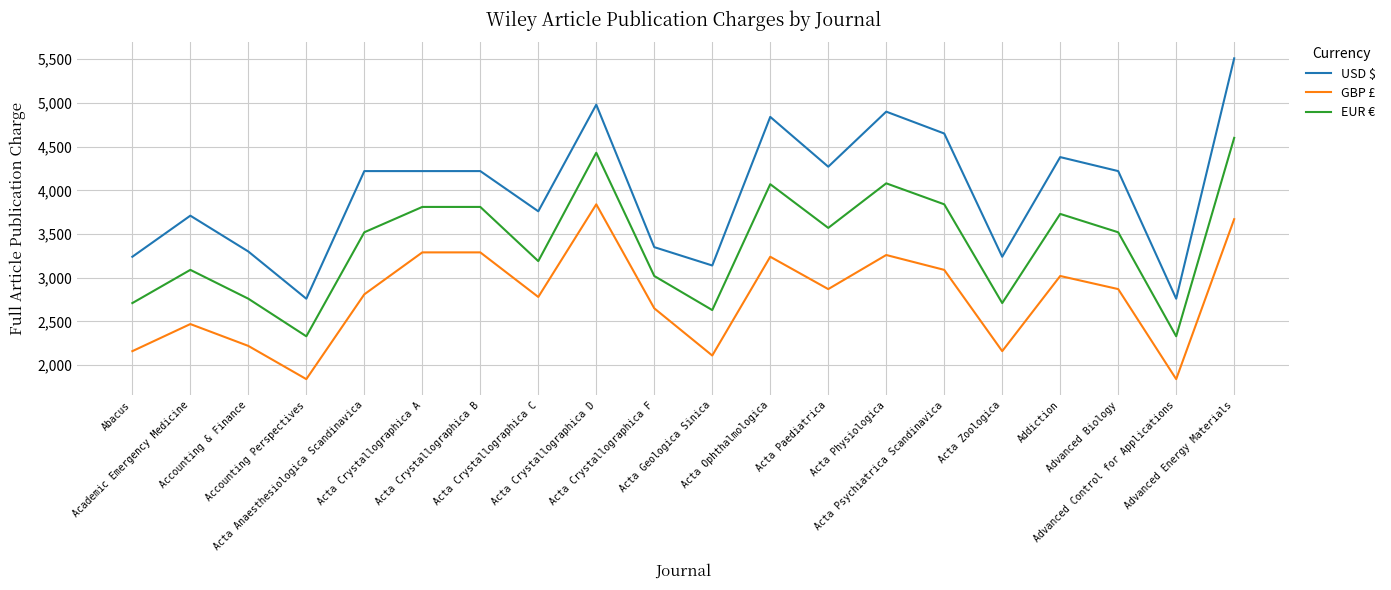

What is the sum of the GBP £ values at Addiction and Acta Crystallographica C?

5800